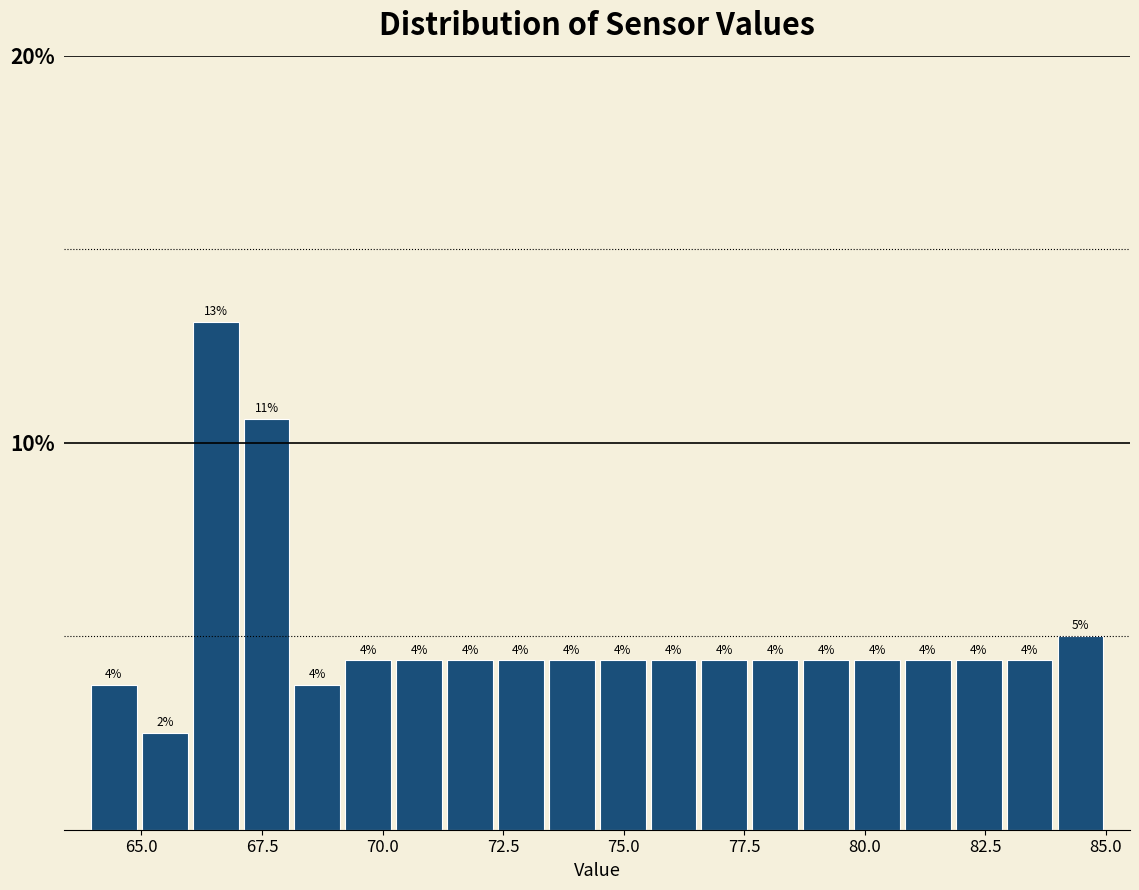

Read against the x-axis, roughly where is the centre of the tallest bar?

66.5